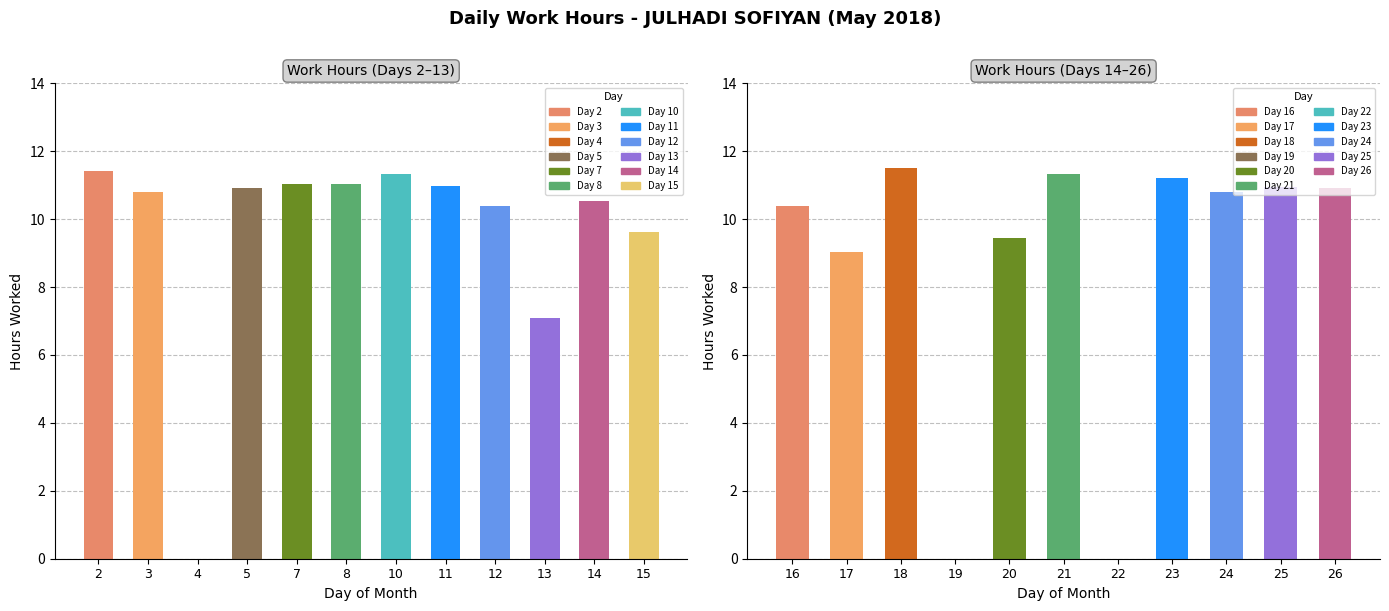

At which category is the sum across all series the highest?

18